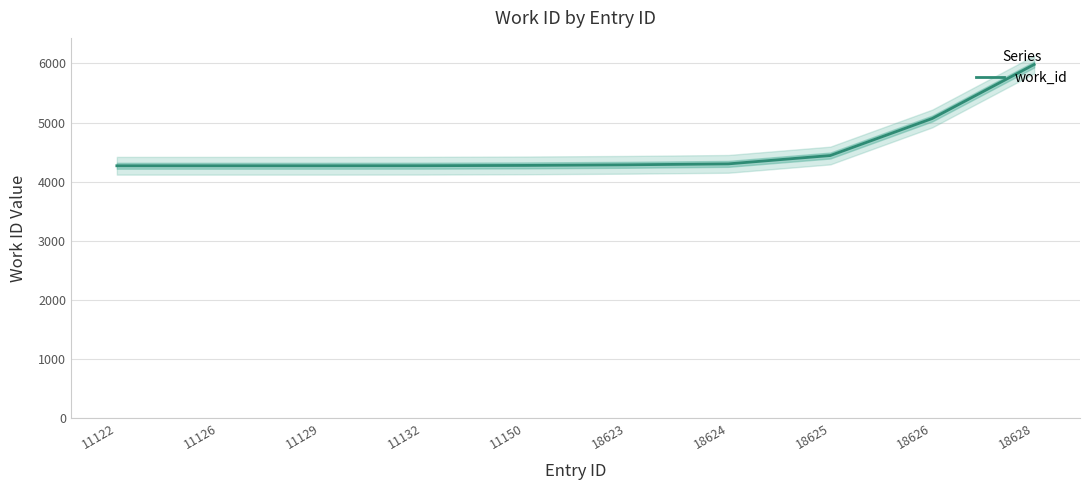

True or false: the data shows 2117 at 11129.

False